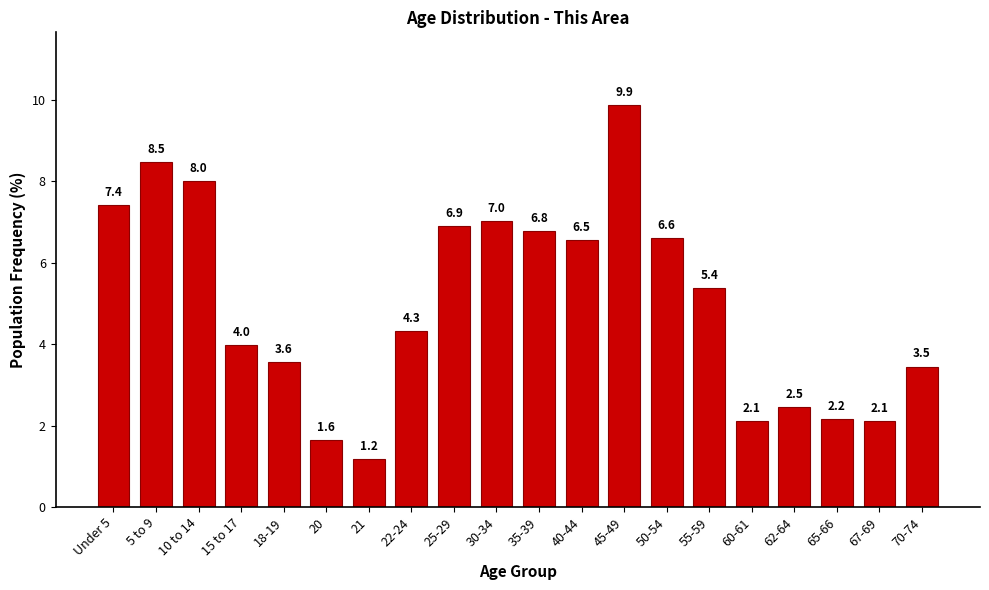

Reading left to right, list all the values displayed in this chart.

7.4	8.5	8.0	4.0	3.6	1.6	1.2	4.3	6.9	7.0	6.8	6.5	9.9	6.6	5.4	2.1	2.5	2.2	2.1	3.5